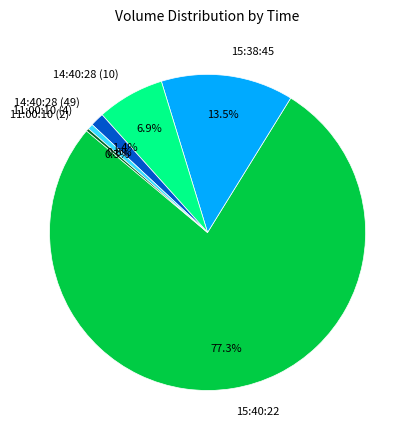

To the nearest percent, what is the difference between the 15:40:22 and 15:38:45 slice percentages?

64%